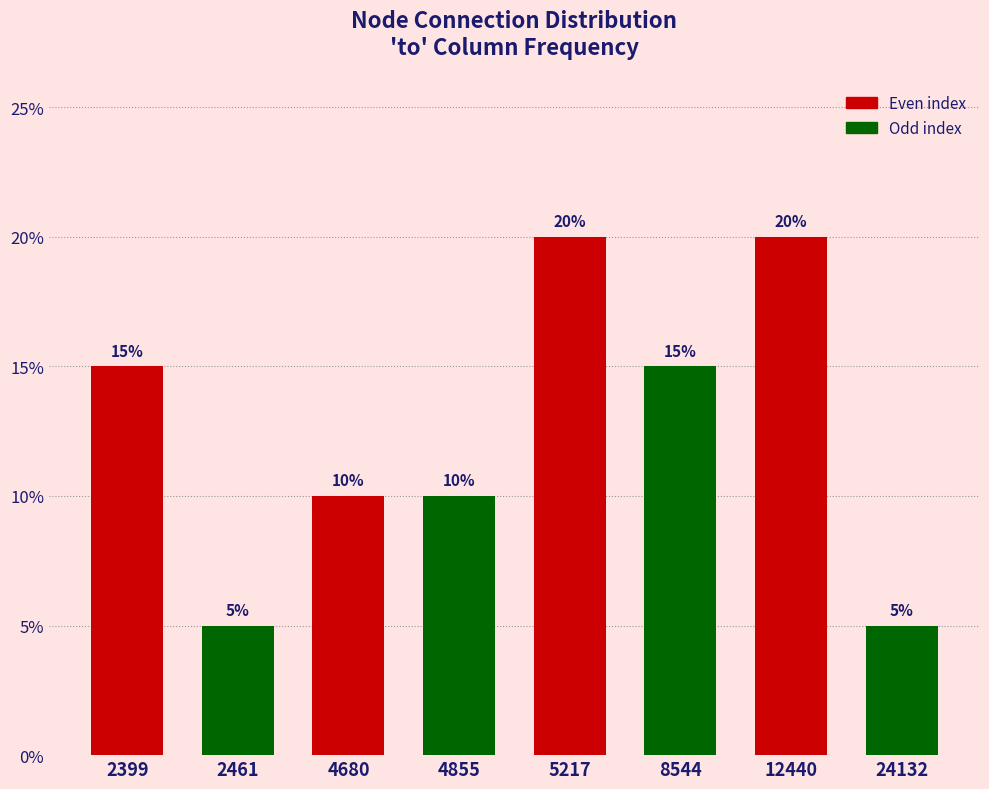

Reading right to left, list all the values displayed in this chart.

24132=5	12440=20	8544=15	5217=20	4855=10	4680=10	2461=5	2399=15